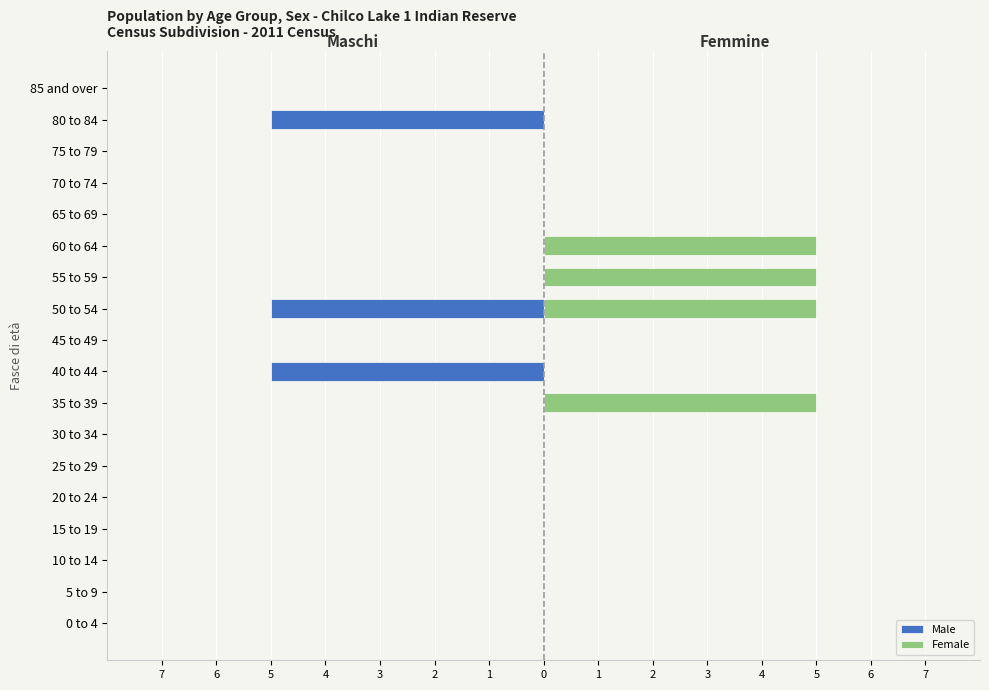

Between 1 and 15, which is larger?

15